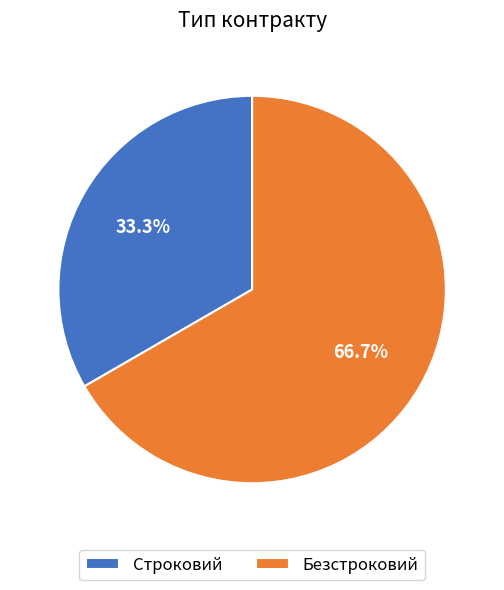

The Строковий slice represents 24% of the pie. True or false?

False